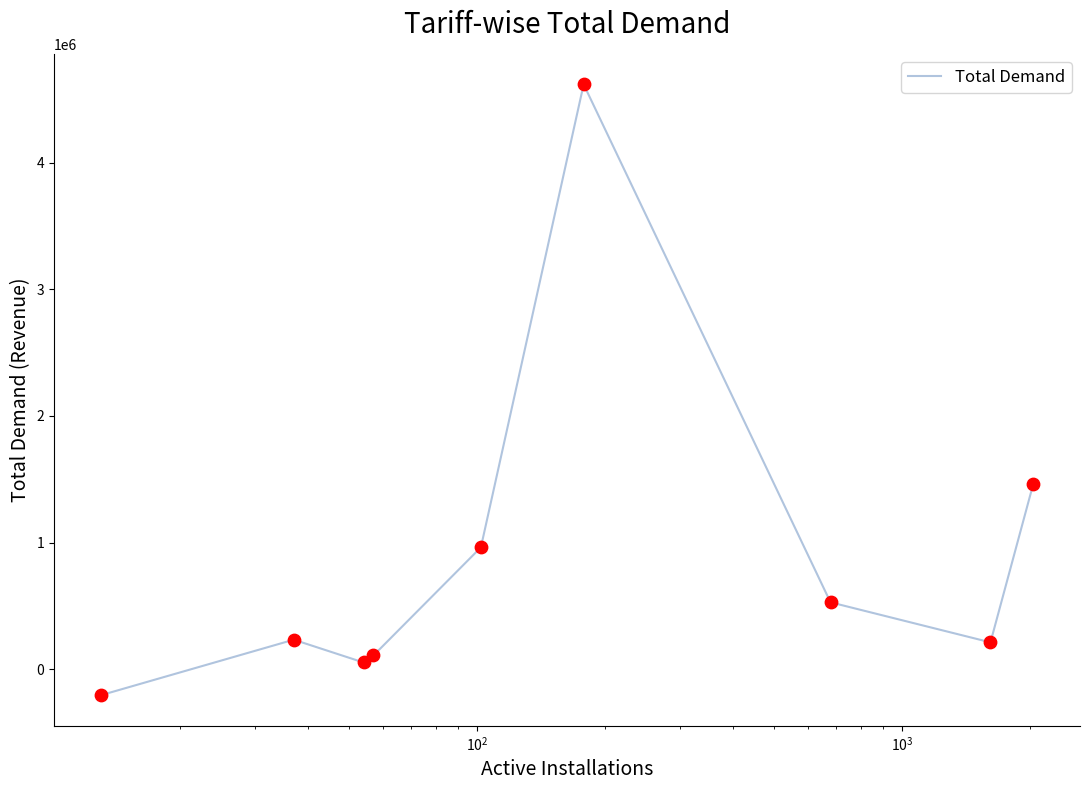

What is the smallest value displayed?

-205167.5